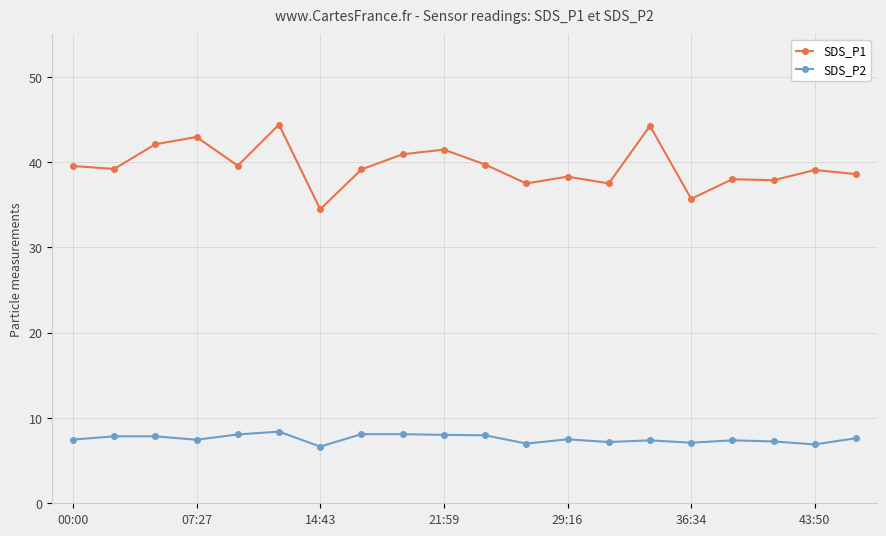

What is the value of the SDS_P2 point at the 19th from the left?

6.9